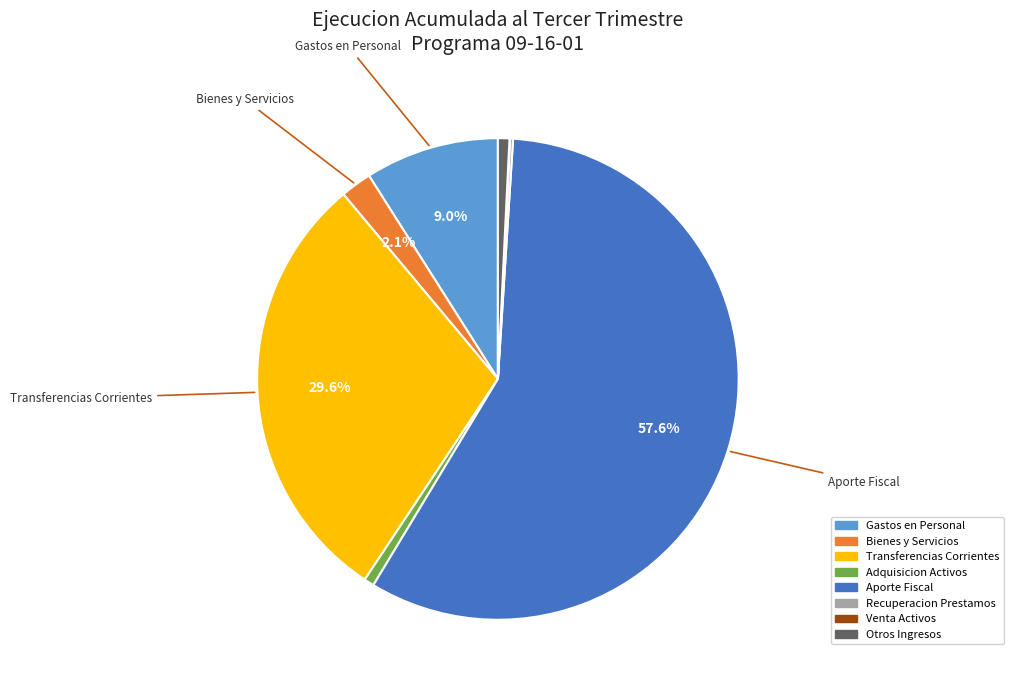

Does Bienes y Servicios represent more than half of the total?

No